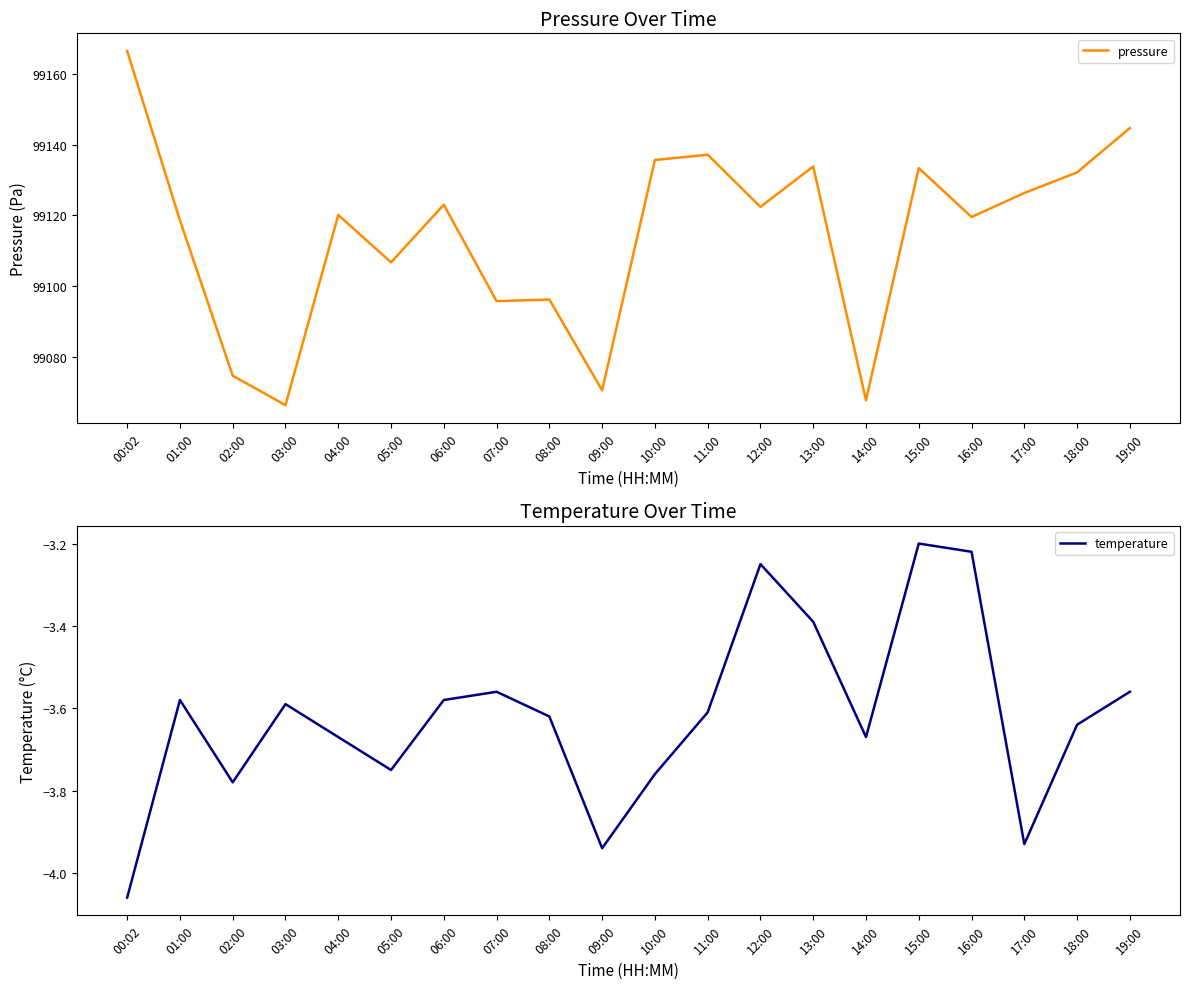

How many interior local peaks does the temperature series have?

5